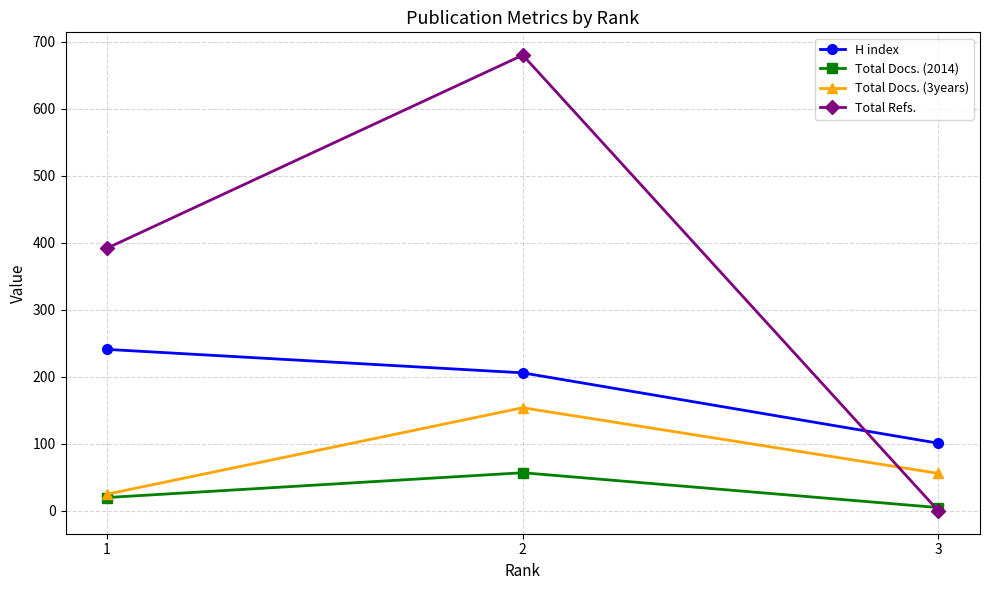

How many lines are shown in the chart?

4